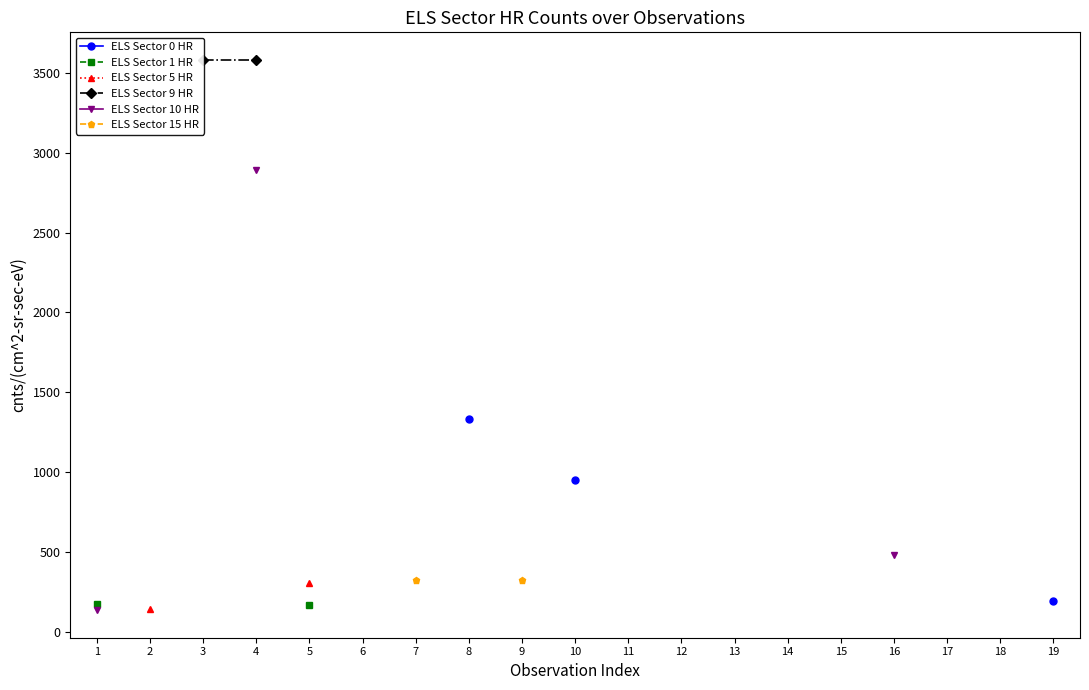

How many lines are shown in the chart?

6